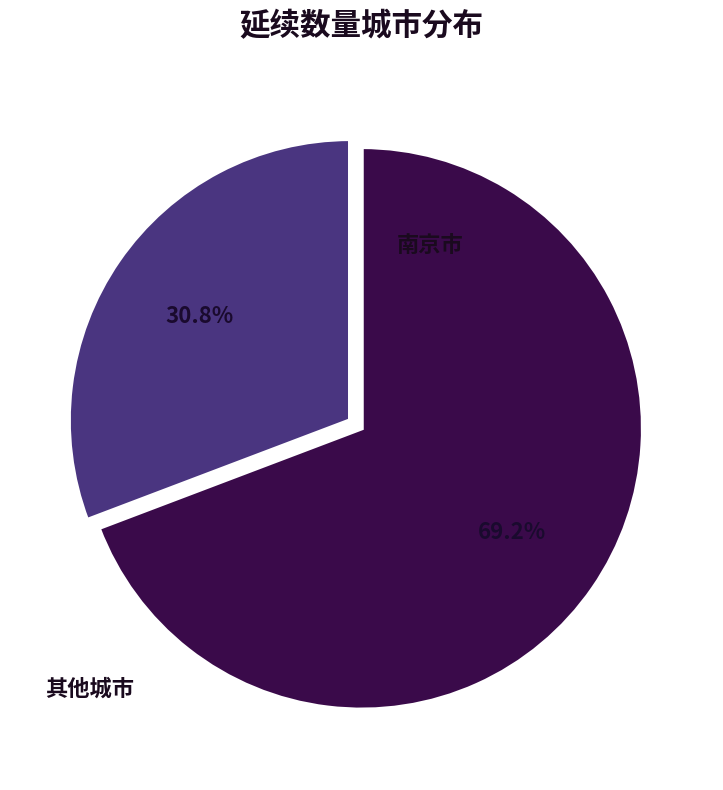

To the nearest percent, what is the average slice percentage?

50%